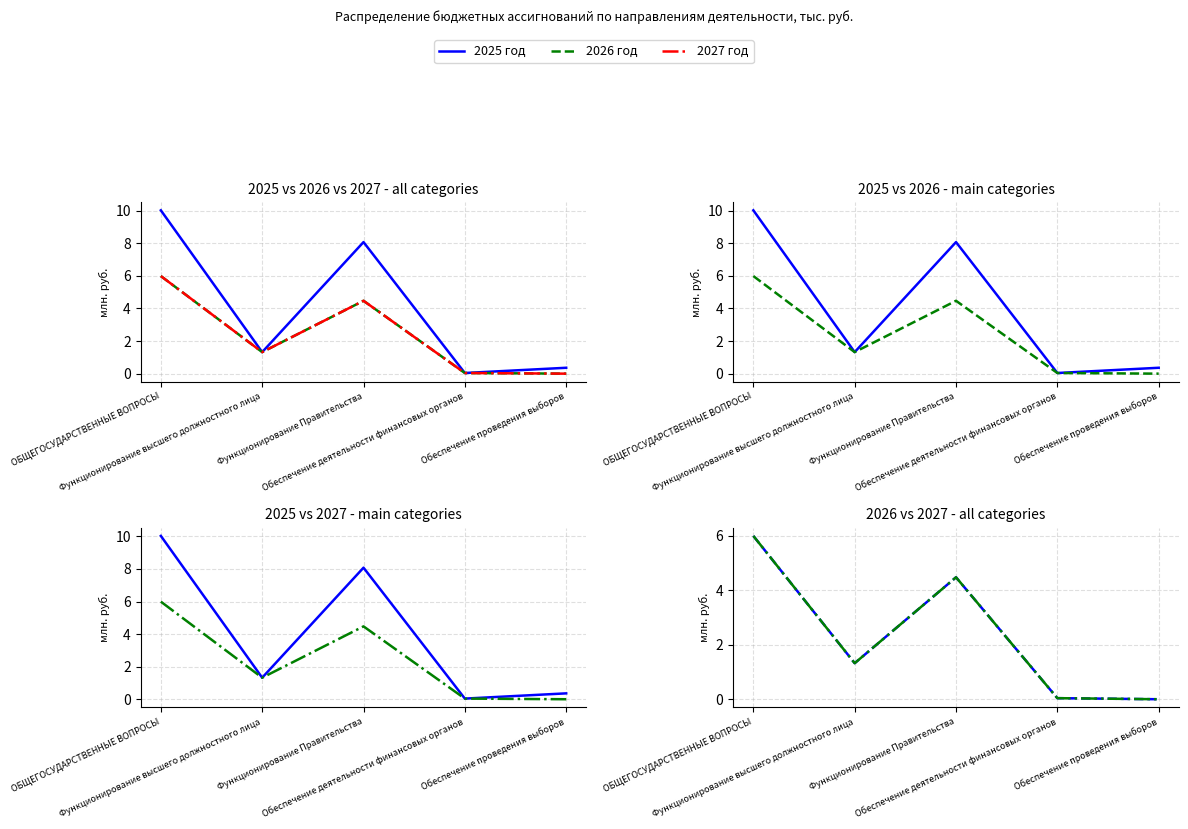

What are all the series names shown in the legend?

2025 год, 2026 год, 2027 год